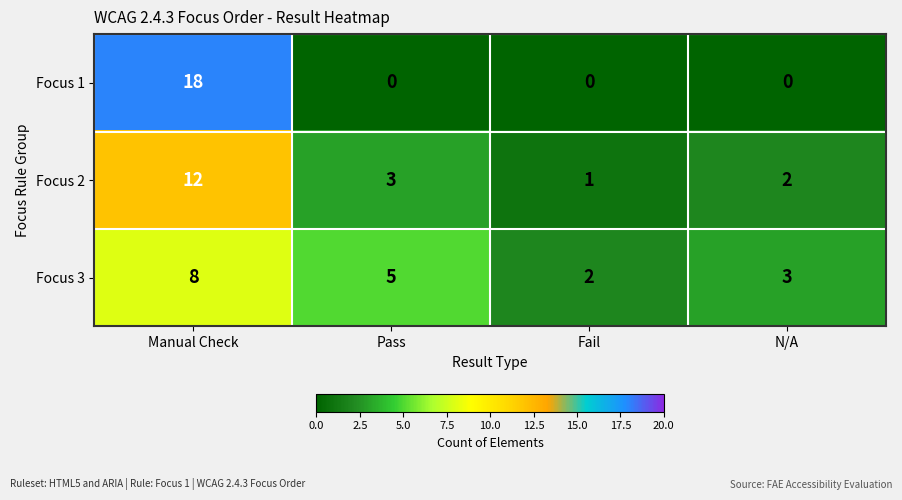

How many Focus 3 values are between 3 and 8?

3